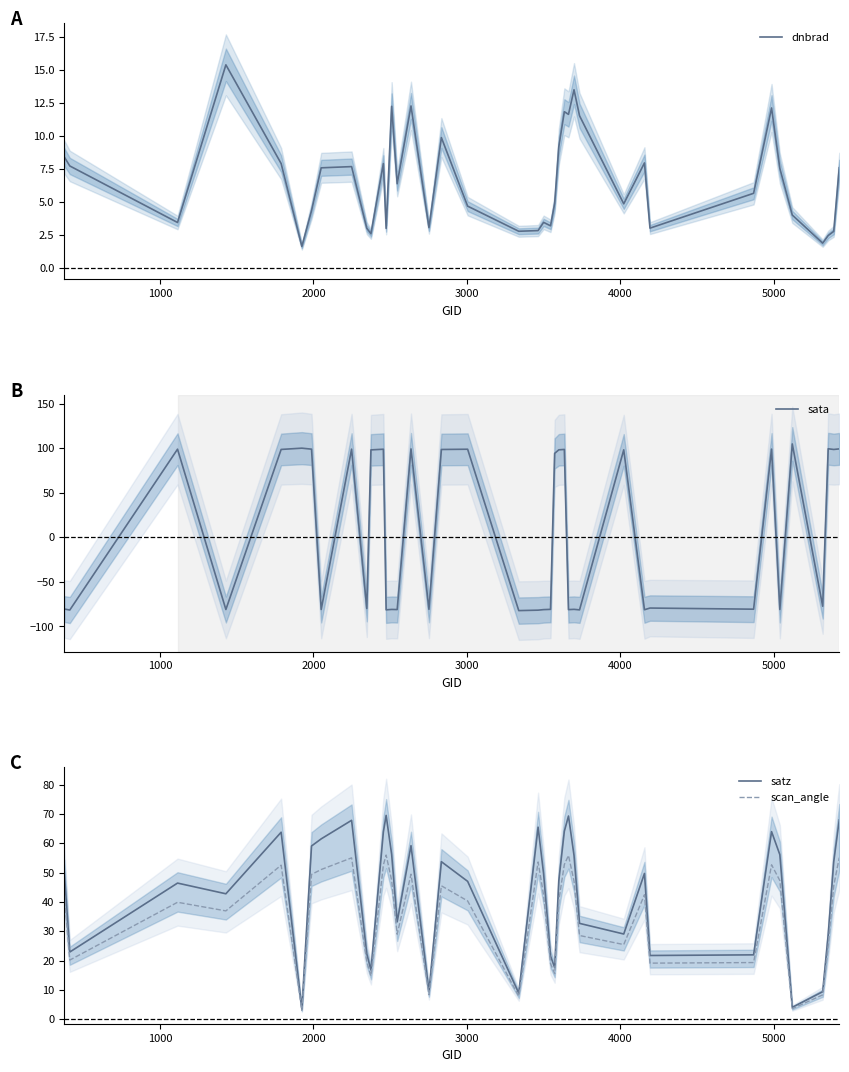

Reading left to right, extract all data points from this chart.

dnbrad: 8.4	7.7	3.4	15.4	7.9	1.6	4.3	7.6	7.7	3.0	2.6	7.9	3.0	12.2	6.4	12.3	3.0	9.9	4.7	2.8	2.8	3.4	3.2	4.9	9.2	11.8	11.6	13.5	11.5	4.8	7.9	3.0	5.6	12.1	7.5	4.0	1.9	2.4	2.8	7.6
sata: -80.4	-81.5	99.0	-80.9	98.7	100.1	99.0	-80.9	99.0	-79.9	98.2	99.0	-81.3	-80.9	-81.0	99.3	-80.8	98.7	98.9	-82.2	-81.7	-81.1	-80.8	94.3	98.3	98.7	-81.1	-80.8	-81.3	98.3	-81.2	-79.3	-80.6	99.1	-80.9	104.9	-77.3	99.5	98.7	99.3
satz: 50.4	22.9	46.4	42.8	63.8	3.4	59.1	61.5	67.8	22.3	16.7	63.9	69.5	56.2	33.2	59.2	9.4	53.7	47.0	8.9	65.5	49.5	21.6	17.6	47.2	64.1	69.3	55.9	32.7	29.0	49.7	21.7	21.9	64.0	56.1	4.0	9.3	28.8	53.7	68.0
scan_angle: 43.0	20.1	39.9	36.9	52.5	3.0	49.4	51.0	55.0	19.6	14.8	52.6	56.0	47.3	29.0	49.5	8.3	45.5	40.3	7.8	53.6	42.3	19.0	15.5	40.5	52.8	55.9	47.1	28.5	25.4	42.4	19.1	19.3	52.7	47.3	3.6	8.3	25.2	45.5	55.1